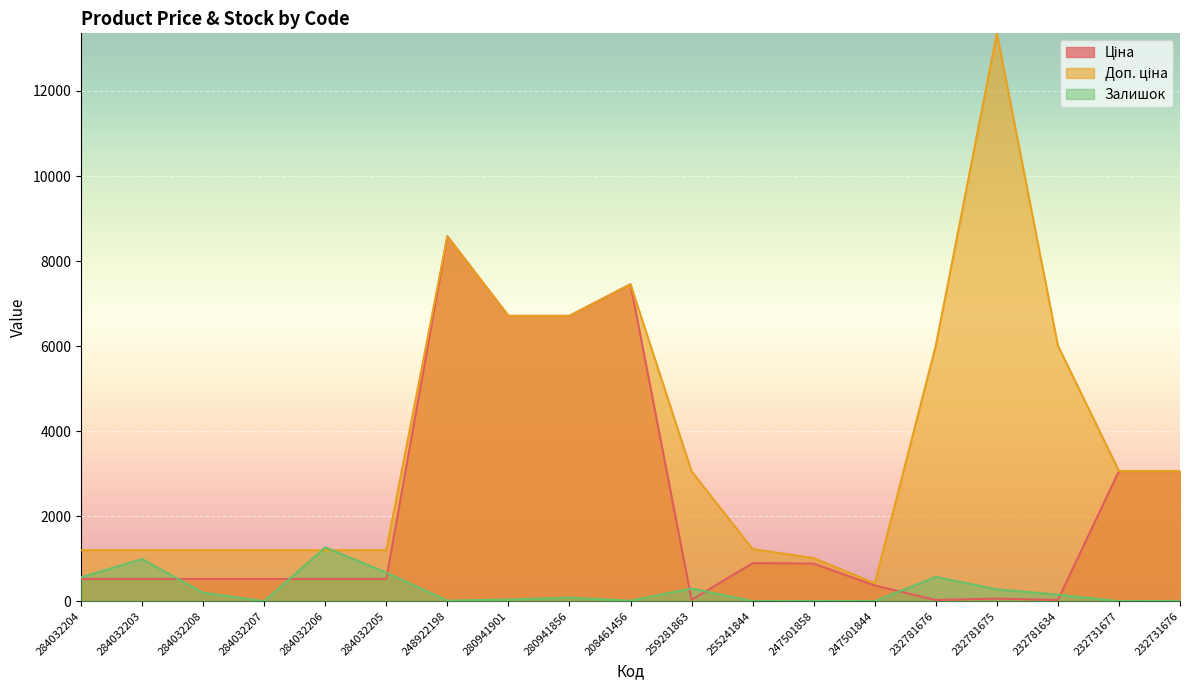

True or false: Доп. ціна has more than 1 interior local peaks.

True